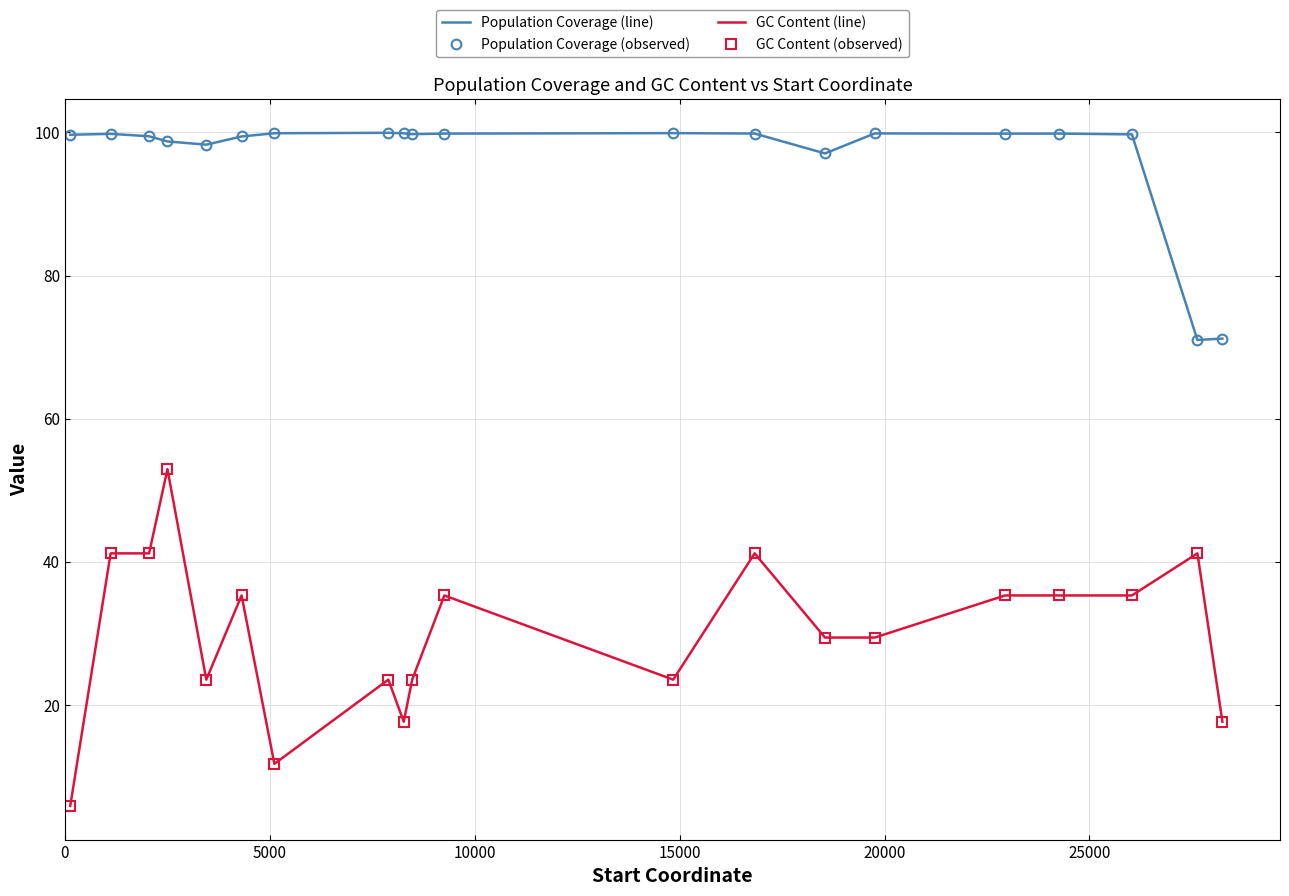

What is the value of the GC Content (line) point at the 1st from the left?

5.9